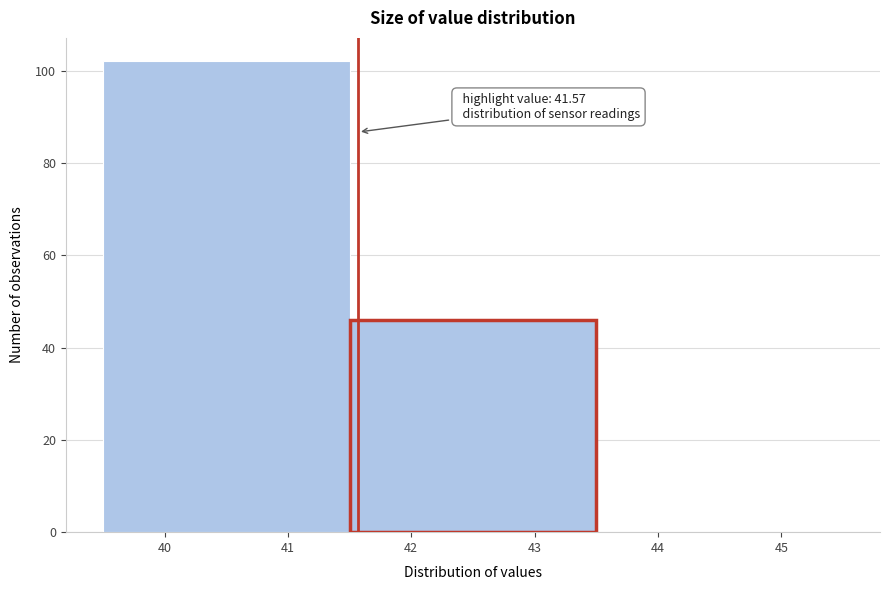

Which range on the x-axis has the tallest bar?

39.5 to 41.5